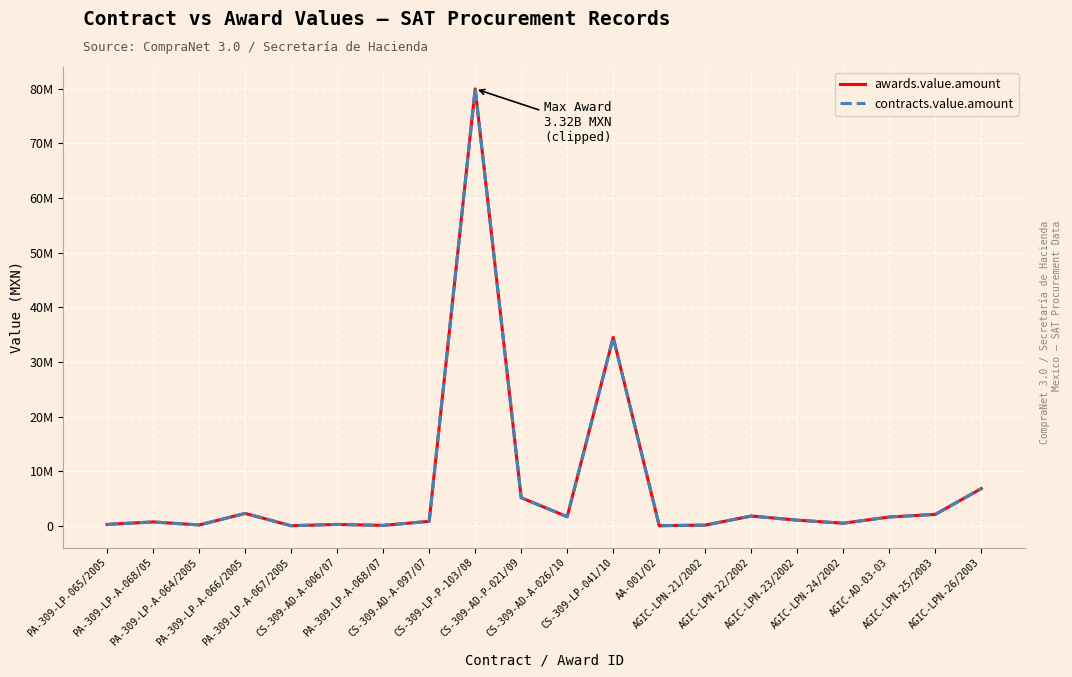

At which label does awards.value.amount first exceed 1037538?

PA-309-LP-A-066/2005